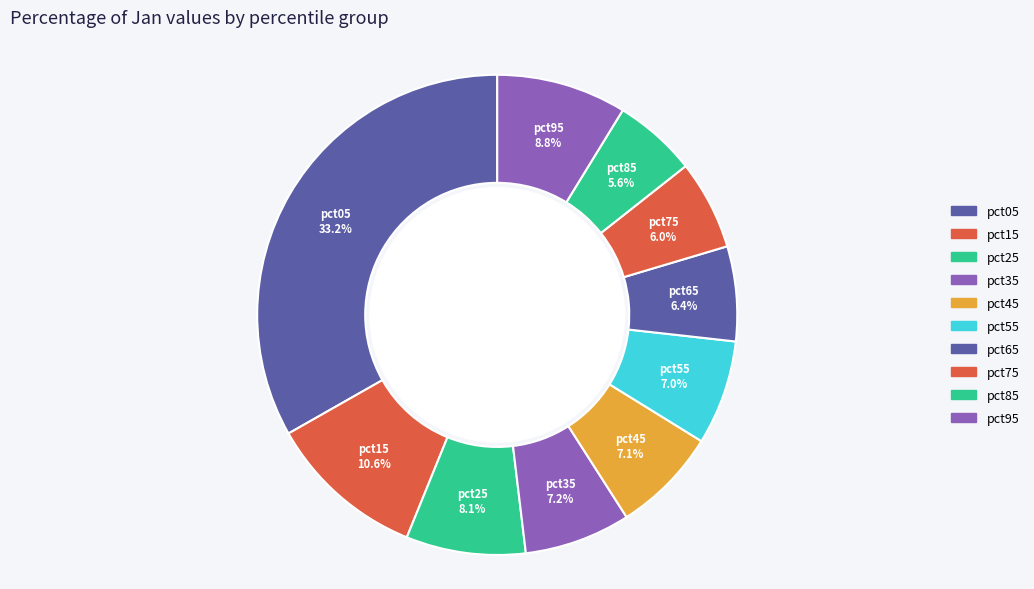

How many slices are in this pie chart?

10